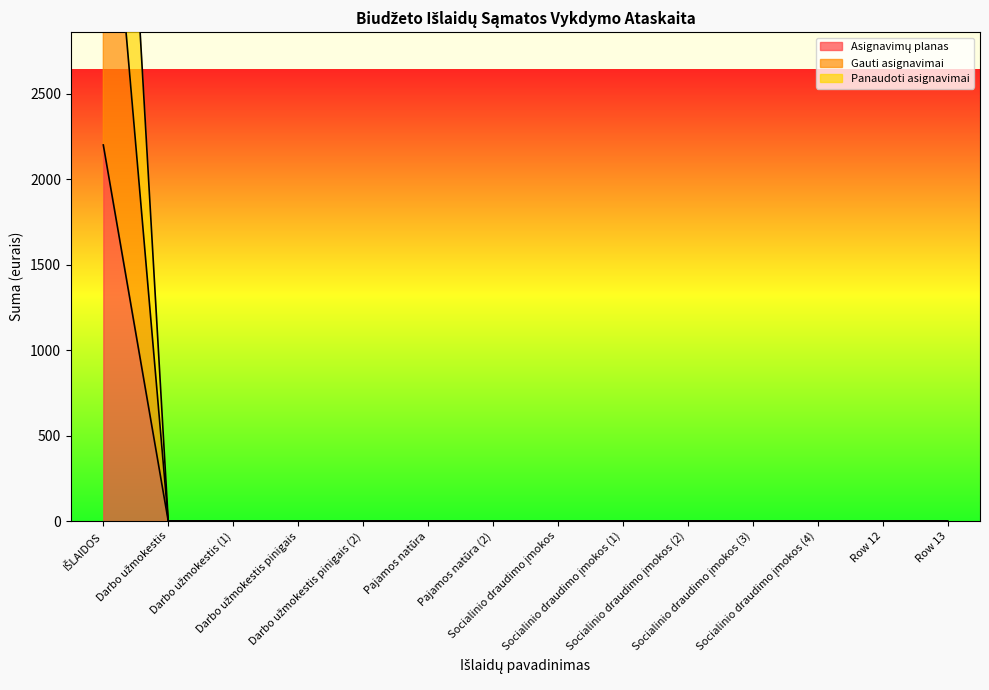

True or false: Asignavimų planas has more than 1 interior local peaks.

False